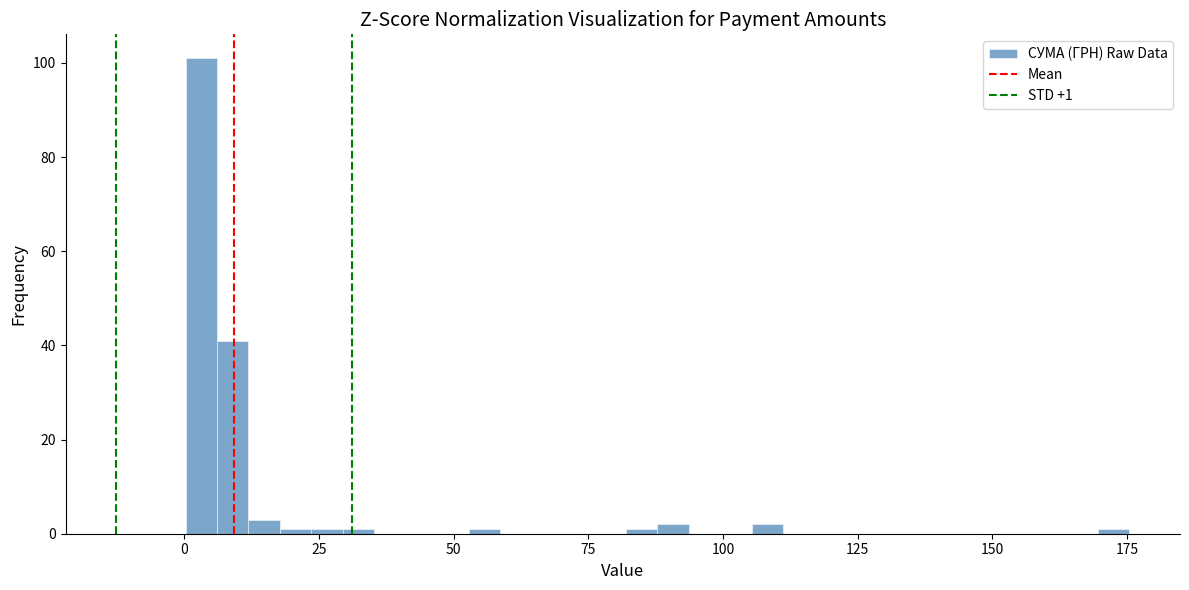

Around what value on the x-axis is the tallest bar? Give the approximate position of its centre, as read against the axis.

5